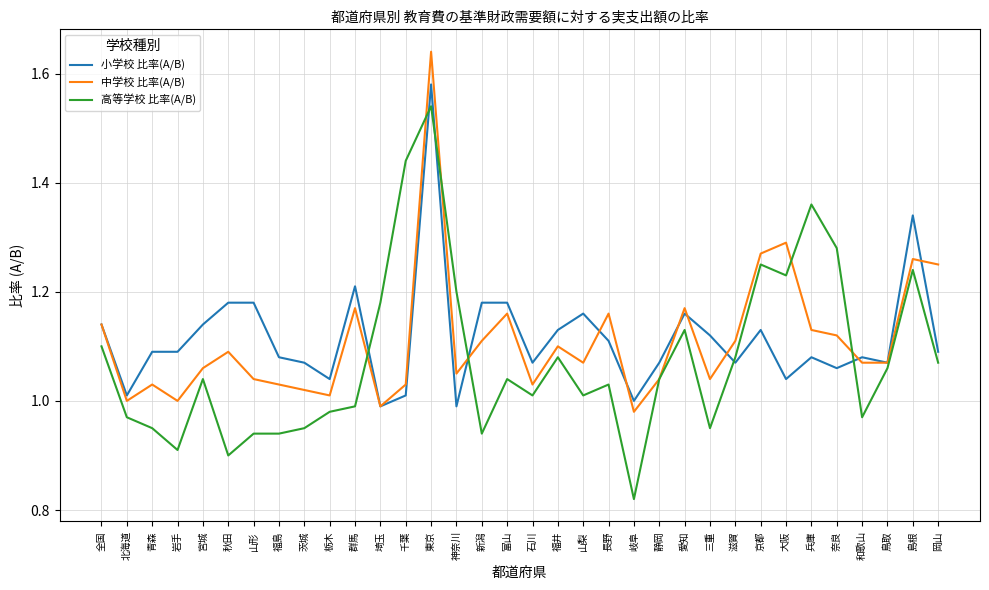

What is the difference between the maximum and minimum values in the 高等学校 比率(A/B) series?

0.7